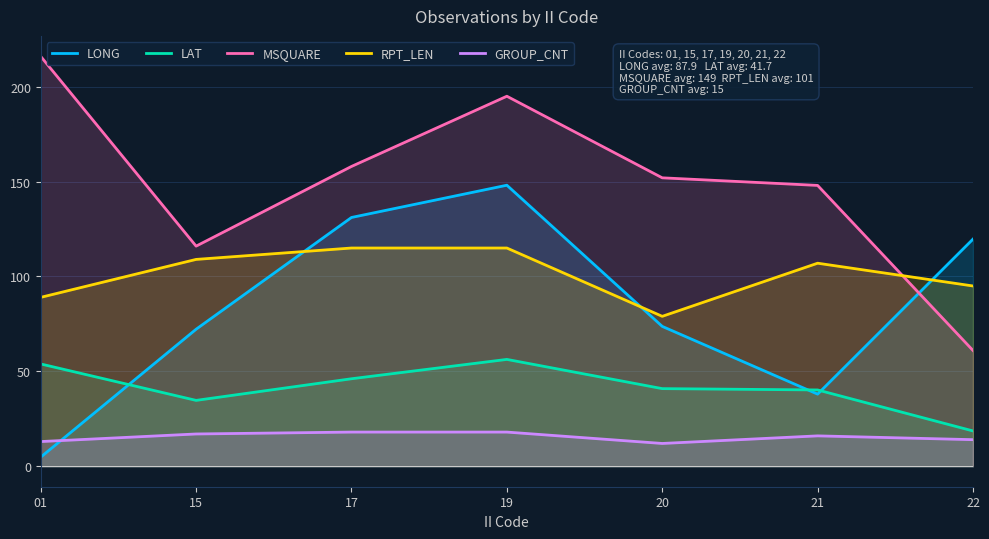

What is the difference between the highest and lowest values at 01?

211.2